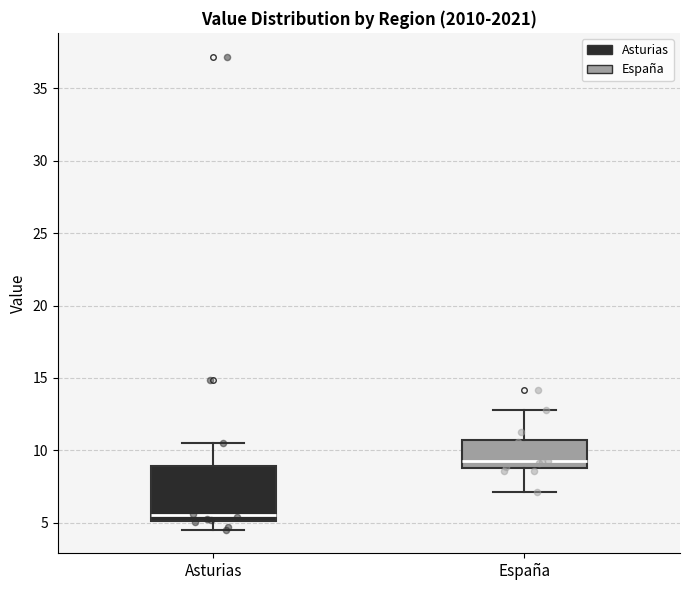

Where does the lower whisker of the box for Asturias end on the y-axis? The values are not printed on the chart, so give them approximately, as read against the axis.

4.5